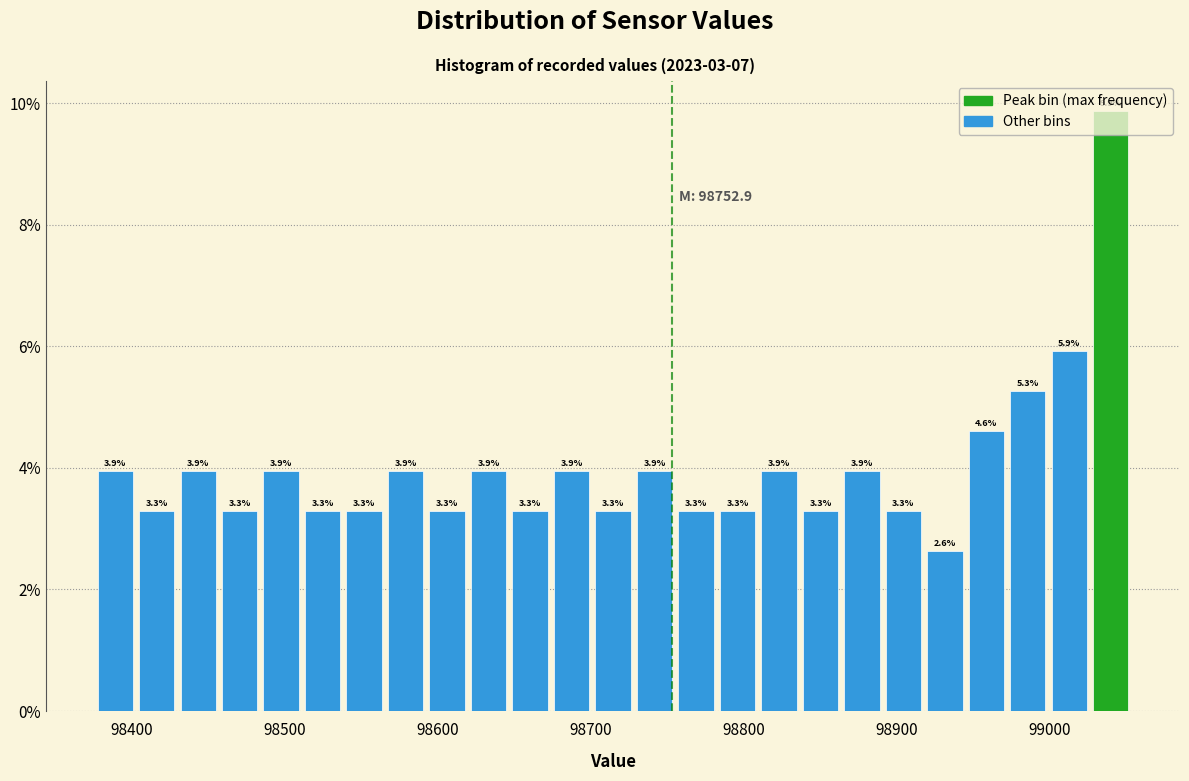

Around what value on the x-axis is the tallest bar? Give the approximate position of its centre, as read against the axis.

99040